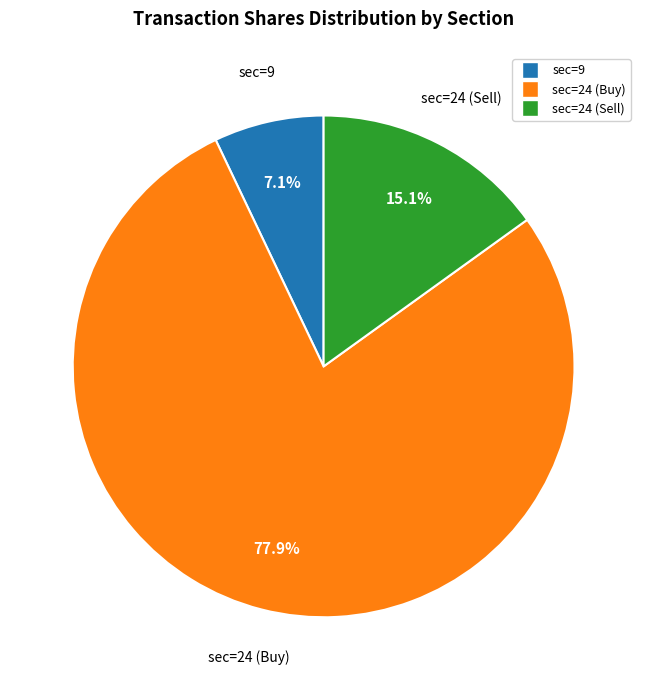

Is there any slice that represents more than half of the pie?

Yes